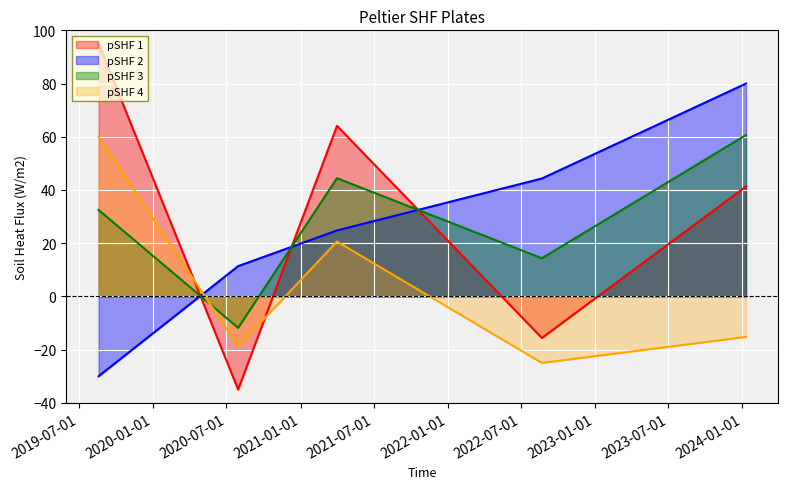

True or false: the data has more than 1 interior local peaks.

False